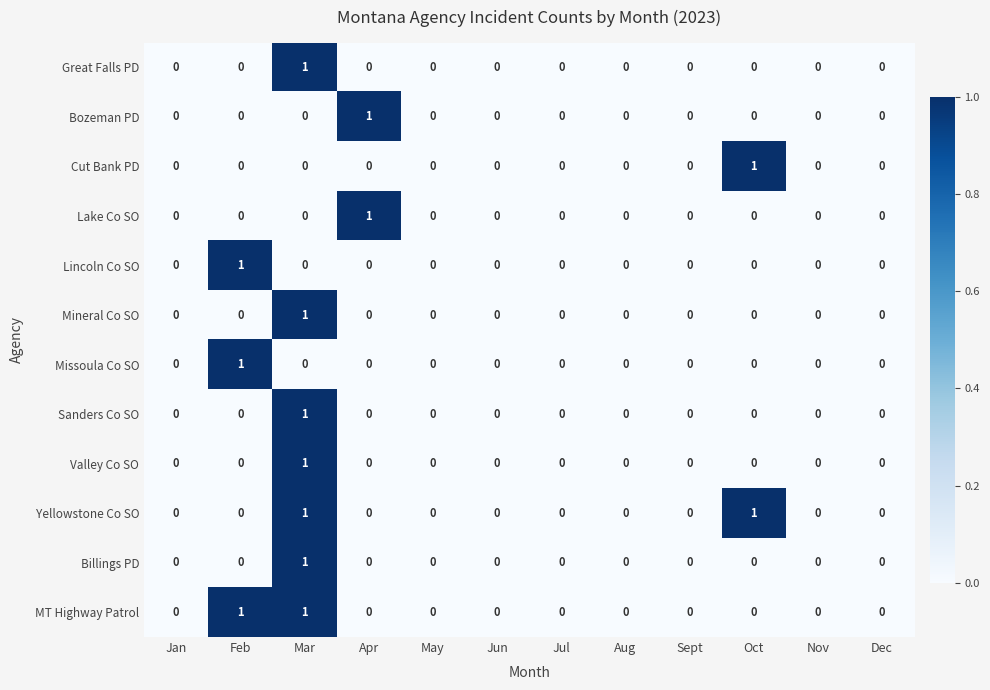

Is it true that Lake Co SO equals 0 at Oct?

False